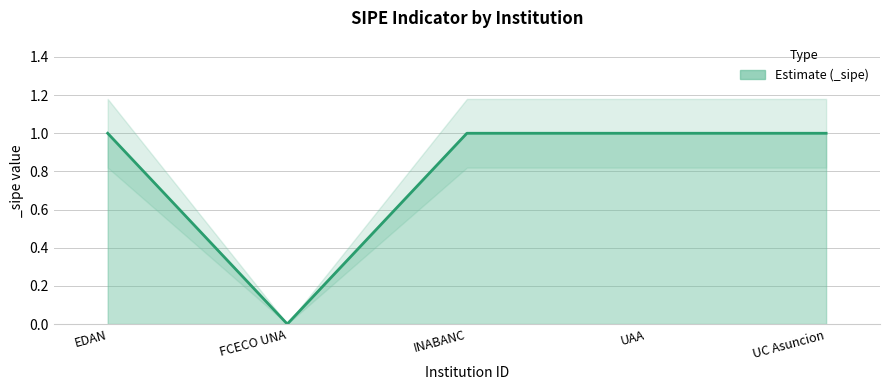

True or false: there are more than 2 points higher than both neighbors.

False